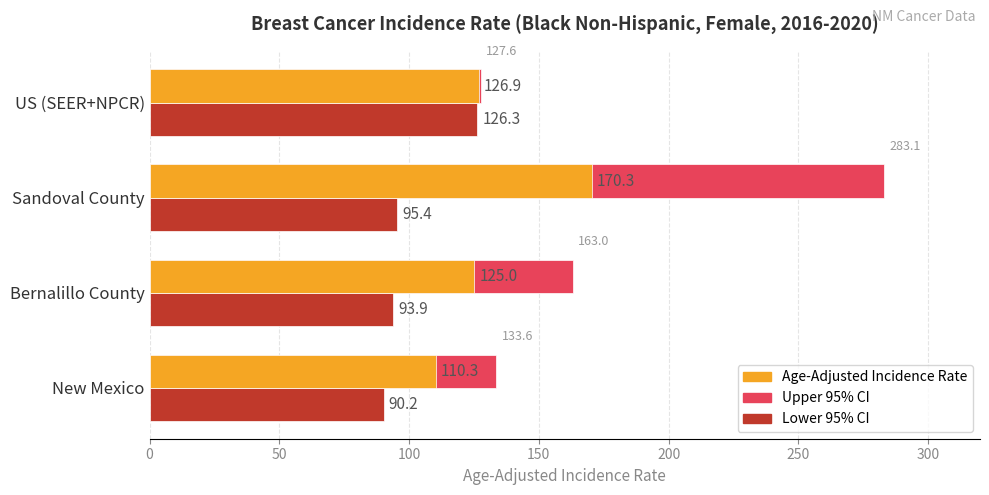

List the series in order of their overall mean, lowest first.

Lower 95% CI, Age-Adjusted Incidence Rate, Upper 95% CI